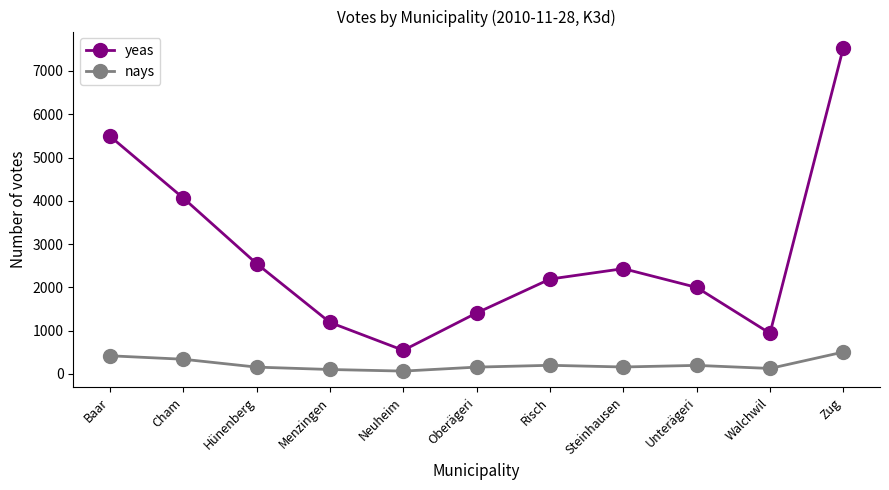

The yeas series shows 1407 at Oberägeri. True or false?

True